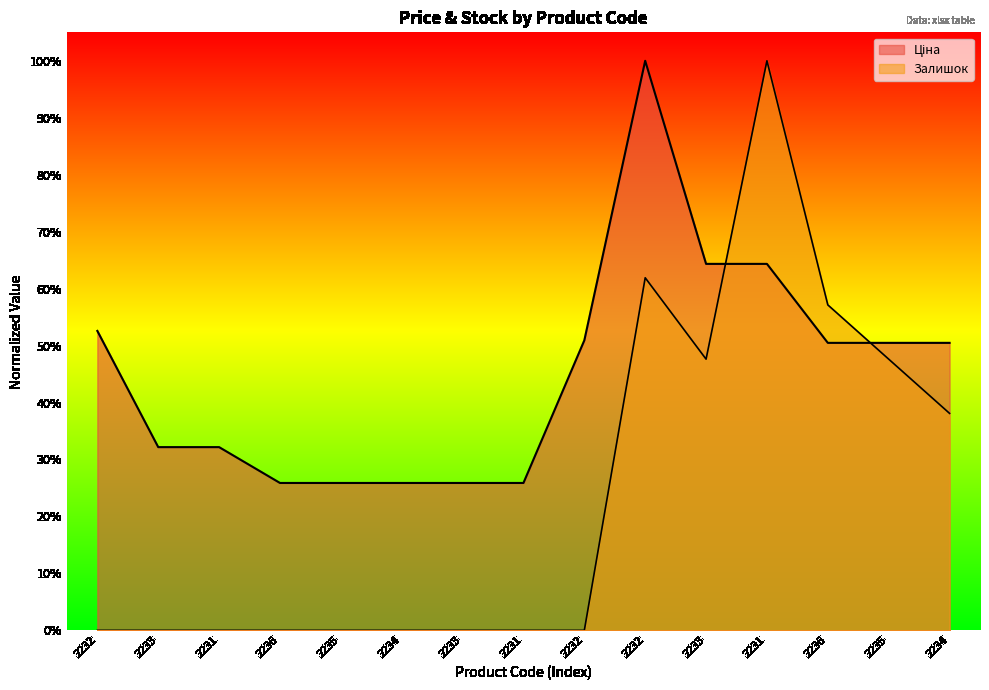

After their last crossing, which series has the higher values: Ціна or Залишок?

Ціна